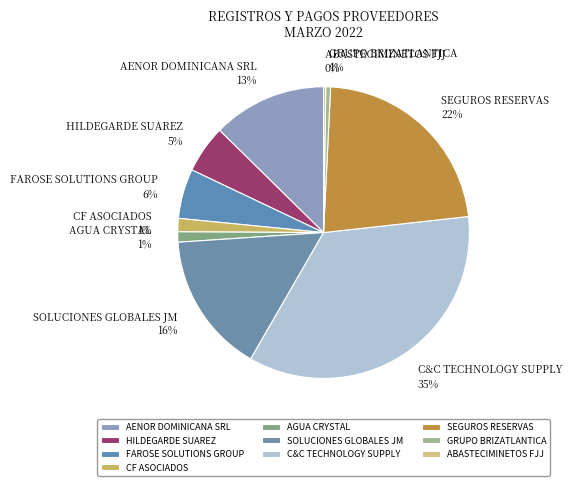

To the nearest percent, what percentage of the pie is AGUA CRYSTAL?

1%